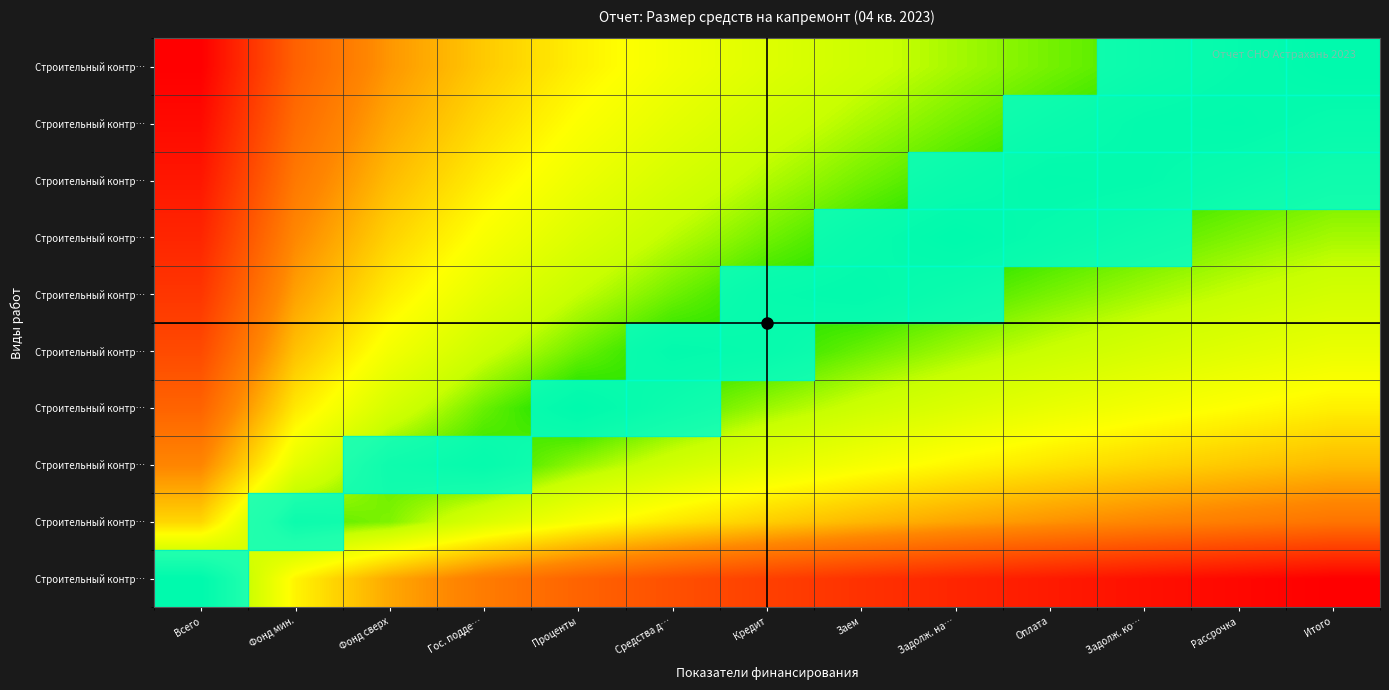

Which category has the lowest value across all series?

Всего